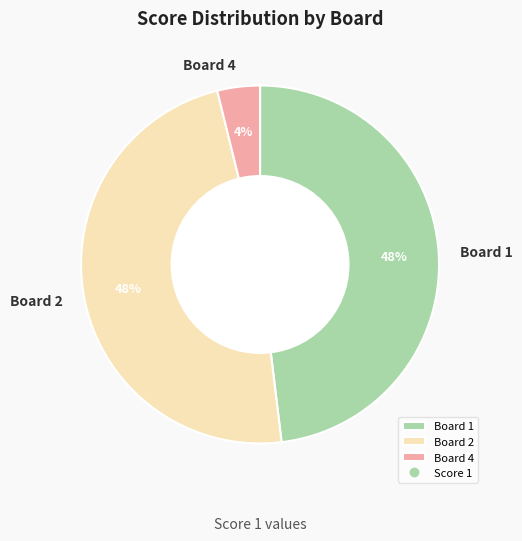

To the nearest percent, what percentage of the pie is Board 1?

48%